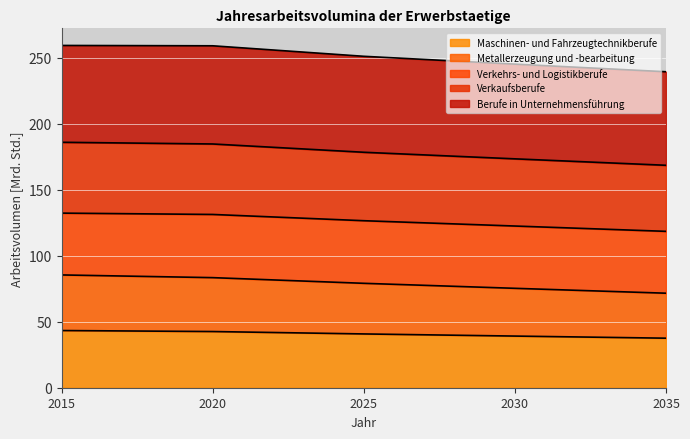

What is the total value across all series at 2035?

239.4